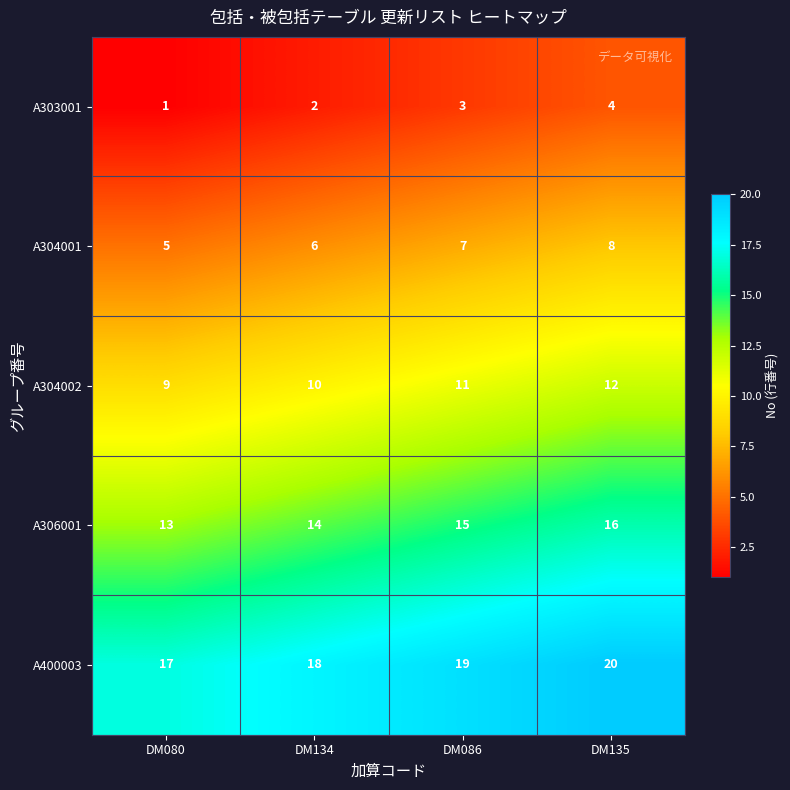

Count the number of data series in this chart.

5